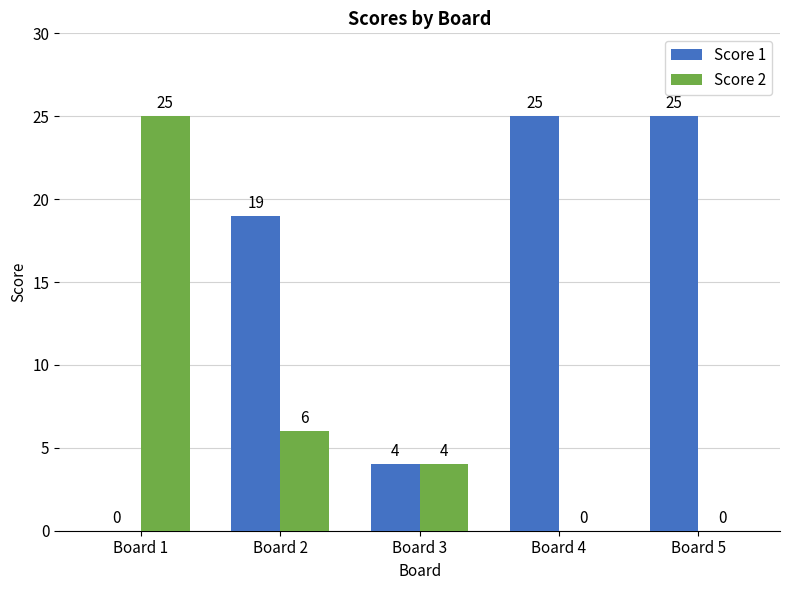

What is the highest value of the Score 2 series?

25